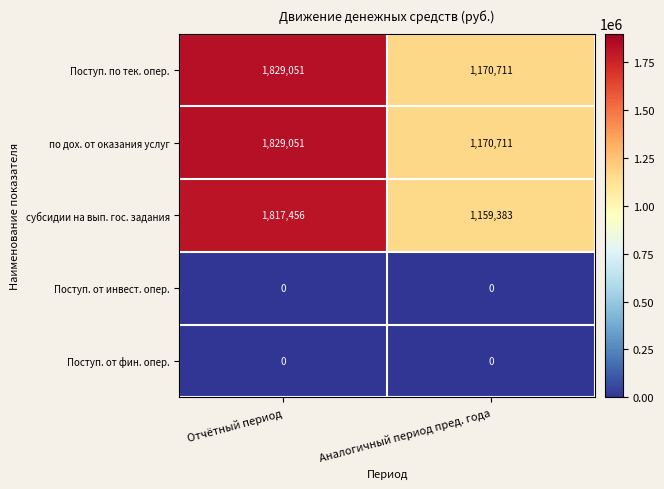

What is the spread (max minus min) of values at Отчётный период?

1829051